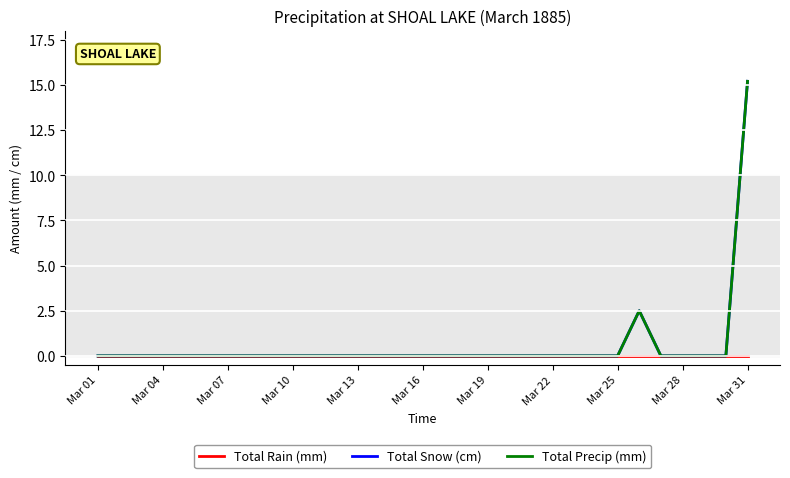

Rank the series by their maximum value, from lowest to highest.

Total Rain (mm), Total Snow (cm), Total Precip (mm)